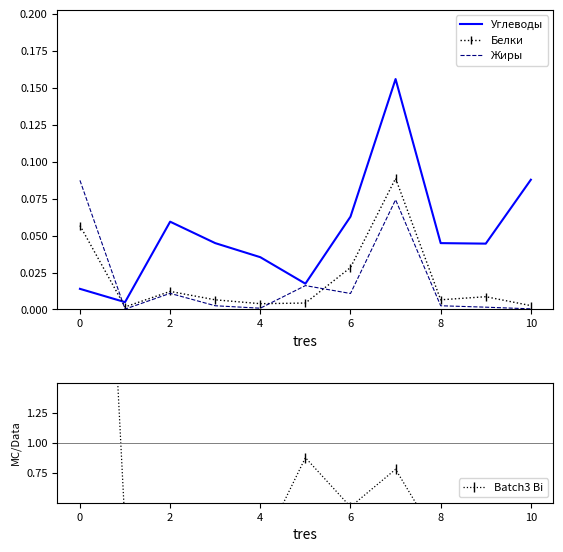

Does the chart have visible grid lines?

No